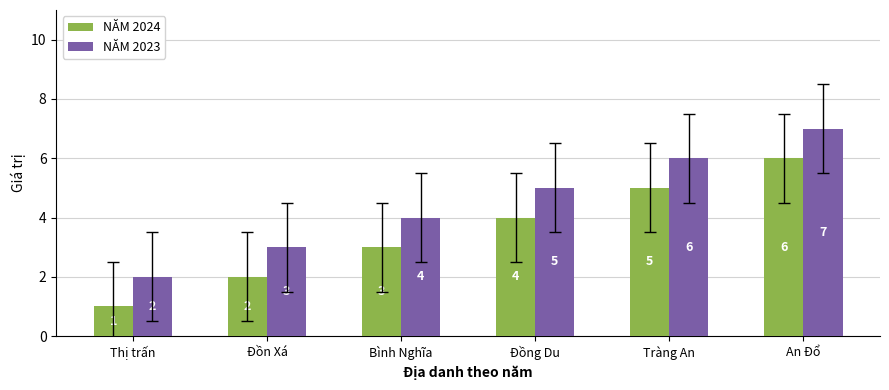

Rank the series at Thị trấn from highest to lowest value.

NĂM 2023, NĂM 2024